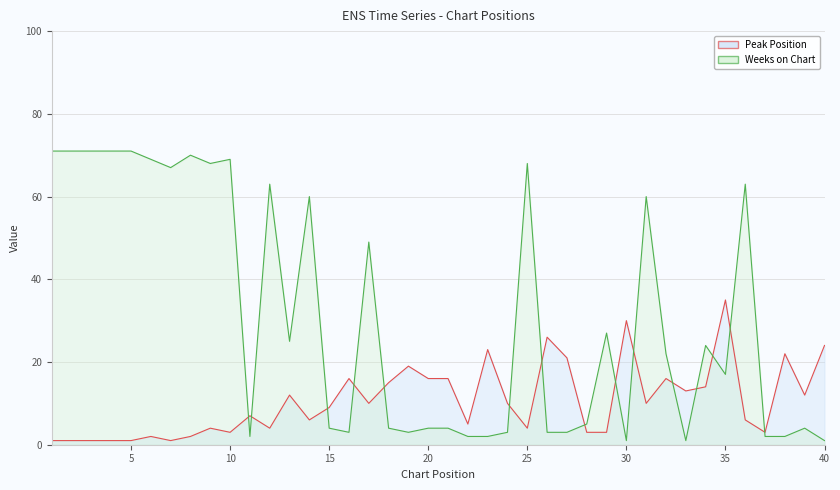

How many values in the Weeks on Chart series are below 22?

20